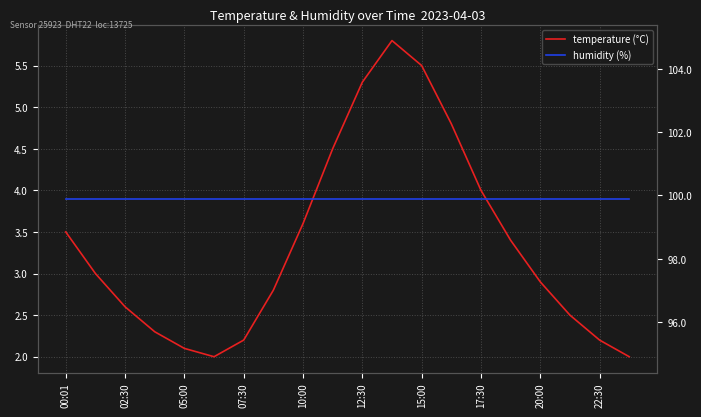

Reading left to right, transcribe all the data shown in this chart.

temperature (°C): 3.5	3.0	2.6	2.3	2.1	2.0	2.2	2.8	3.6	4.5	5.3	5.8	5.5	4.8	4.0	3.4	2.9	2.5	2.2	2.0
humidity (%): 99.9	99.9	99.9	99.9	99.9	99.9	99.9	99.9	99.9	99.9	99.9	99.9	99.9	99.9	99.9	99.9	99.9	99.9	99.9	99.9